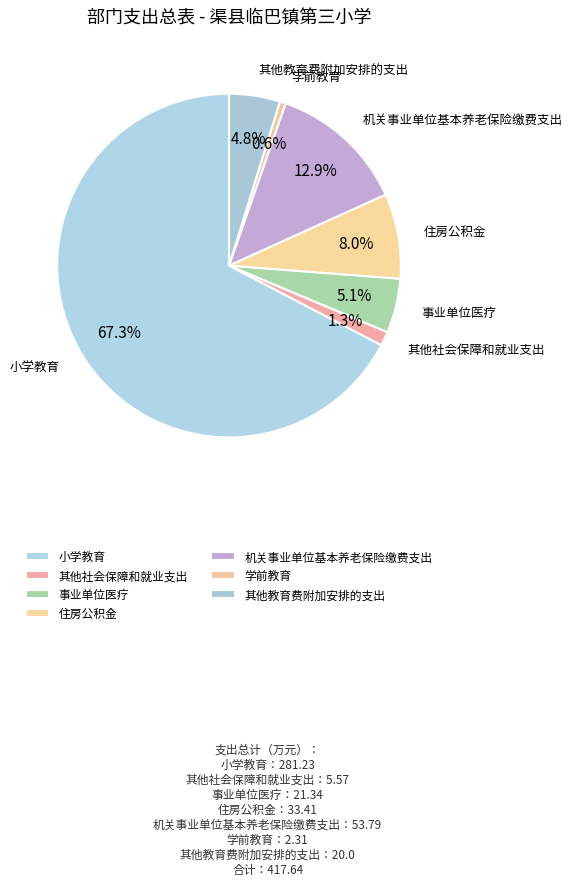

Is there any slice that represents more than half of the pie?

Yes